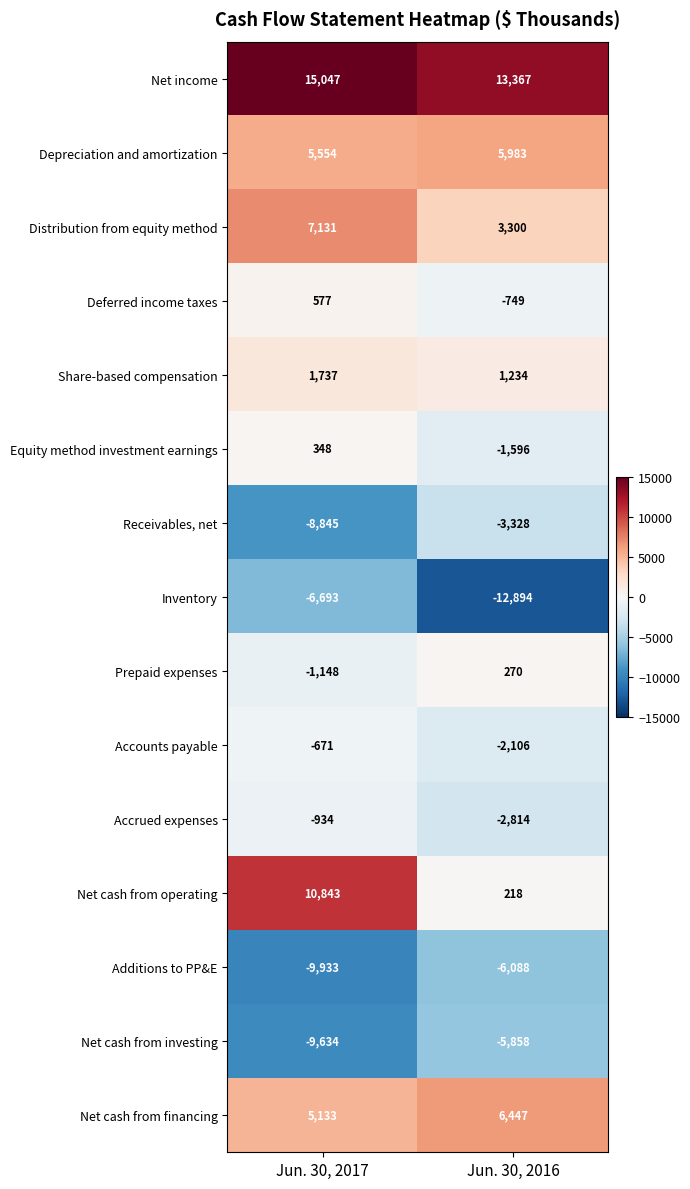

At which label is Accounts payable closest to -1388?

Jun. 30, 2017